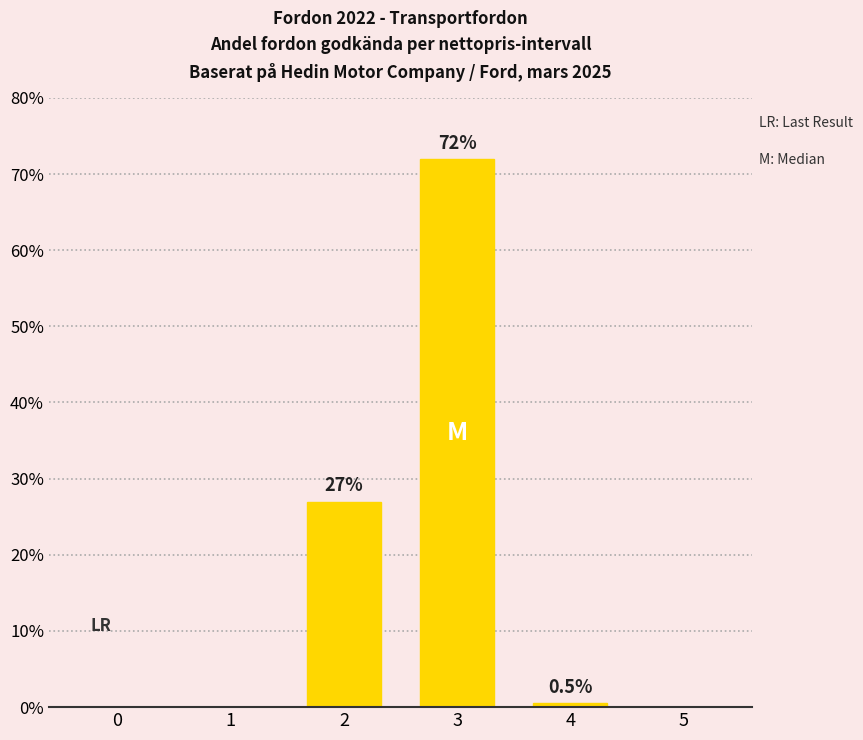

Which has a higher value, 0 or 3?

3